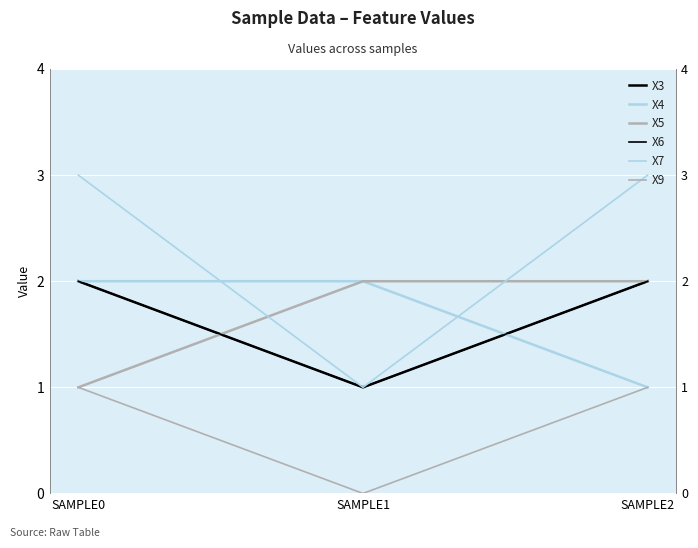

What is the spread (max minus min) of values at SAMPLE2?

2